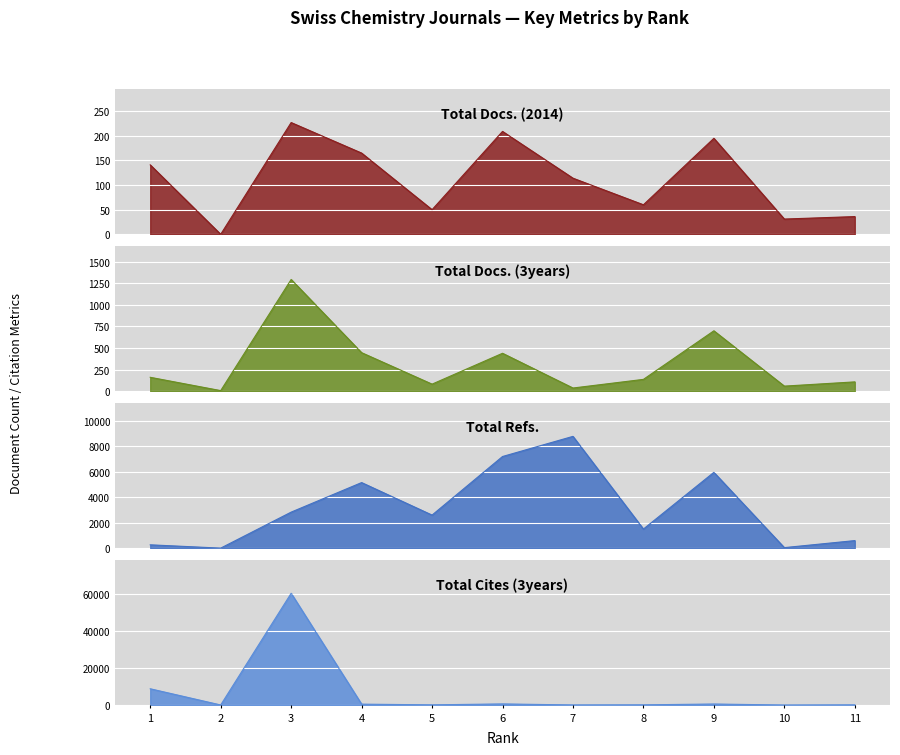

How many interior local peaks does the Total Cites (3years) series have?

3